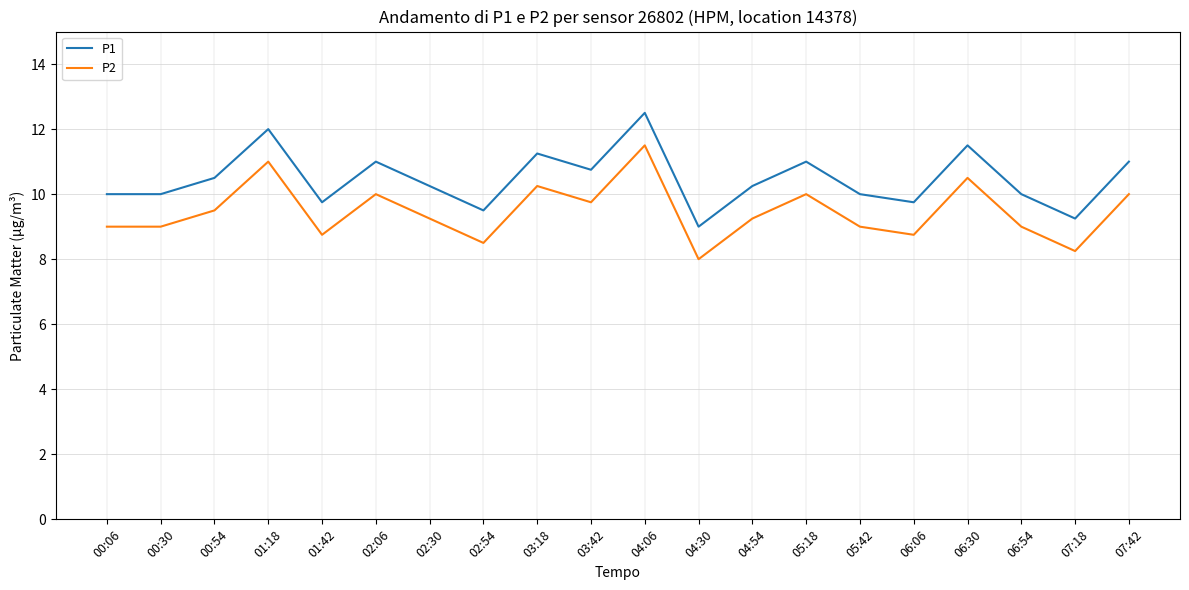

Where is the first local maximum for P2?

01:18